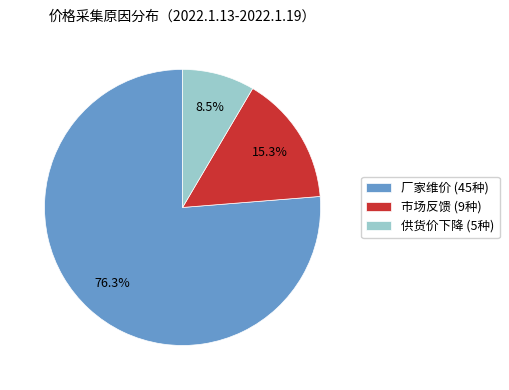

Which has a higher value, 市场反馈 (9种) or 供货价下降 (5种)?

市场反馈 (9种)